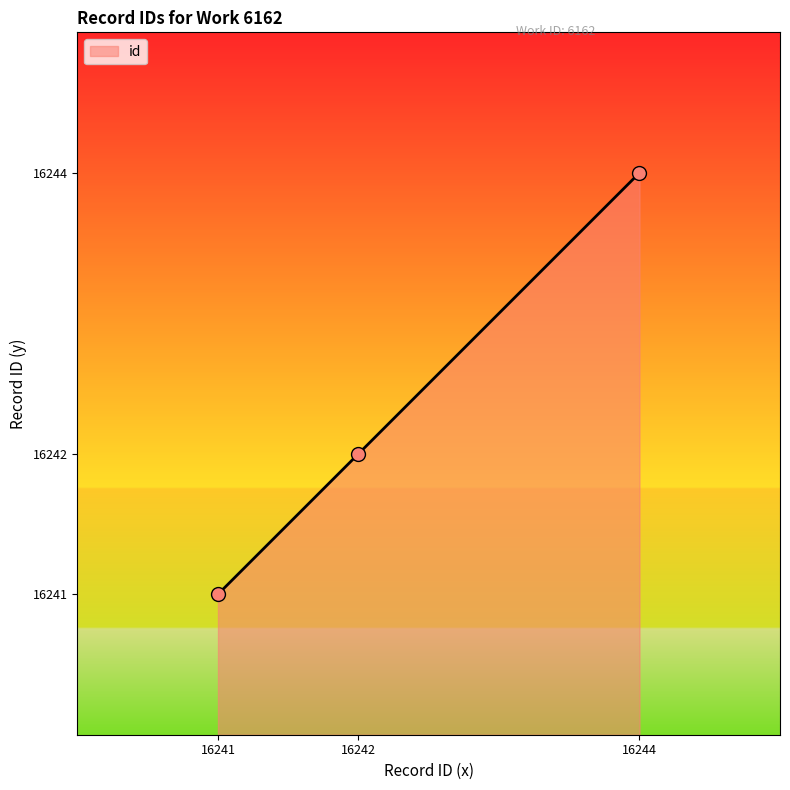

Approximately how many times larger is the value at 16242 compared to 16244?

1.0